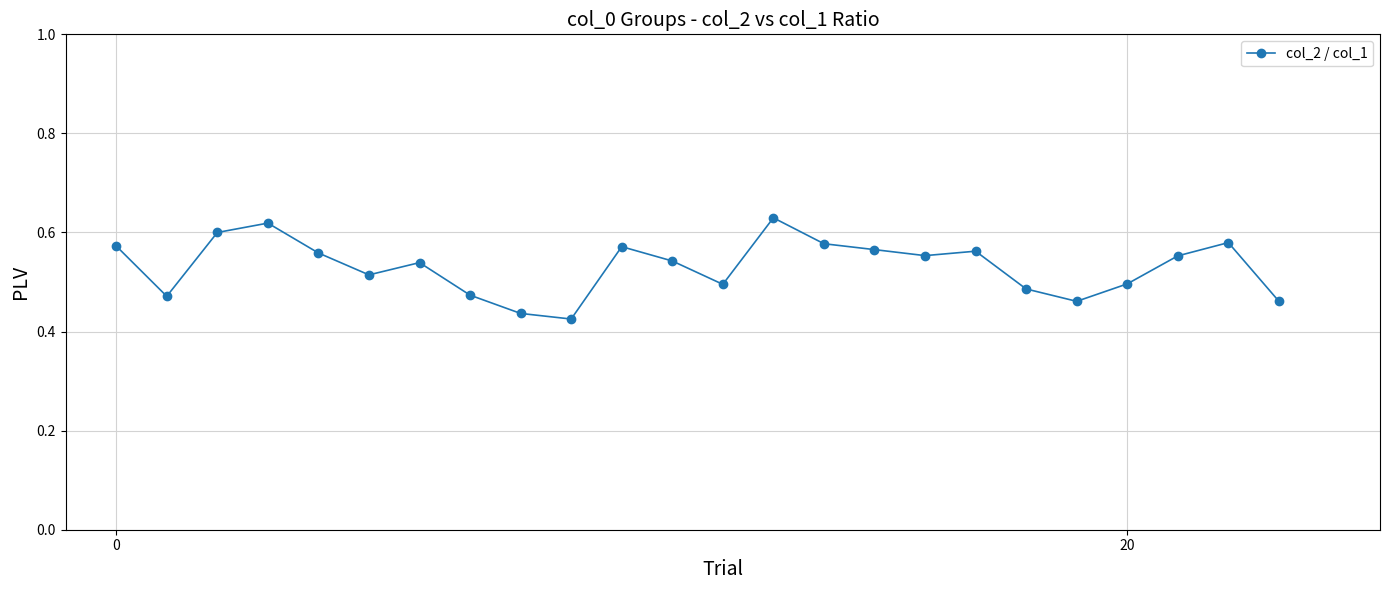

True or false: the data has more than 1 interior local peaks.

True